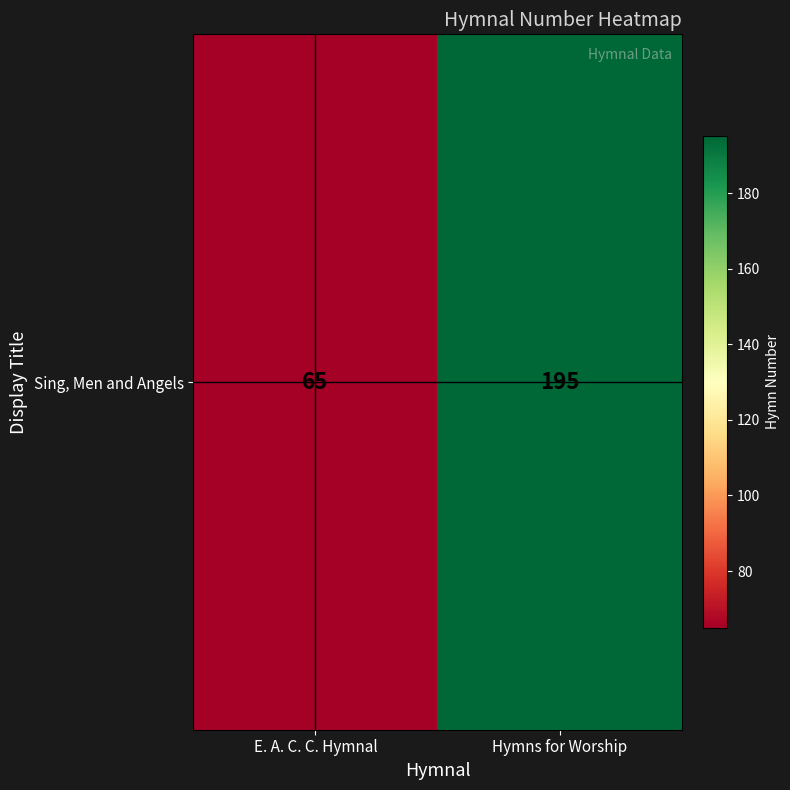

What is the change in value from E. A. C. C. Hymnal to Hymns for Worship?

+130